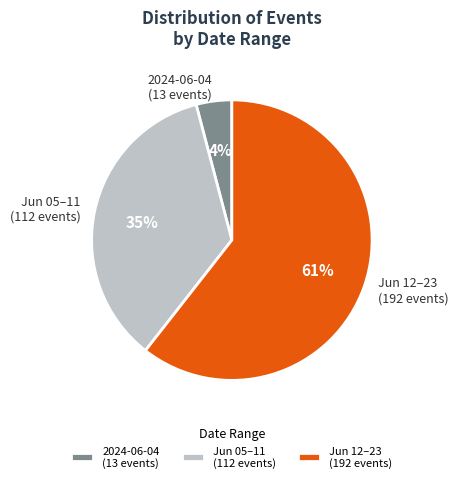

True or false: Jun 12–23 (192 events) accounts for 61% of the total.

True